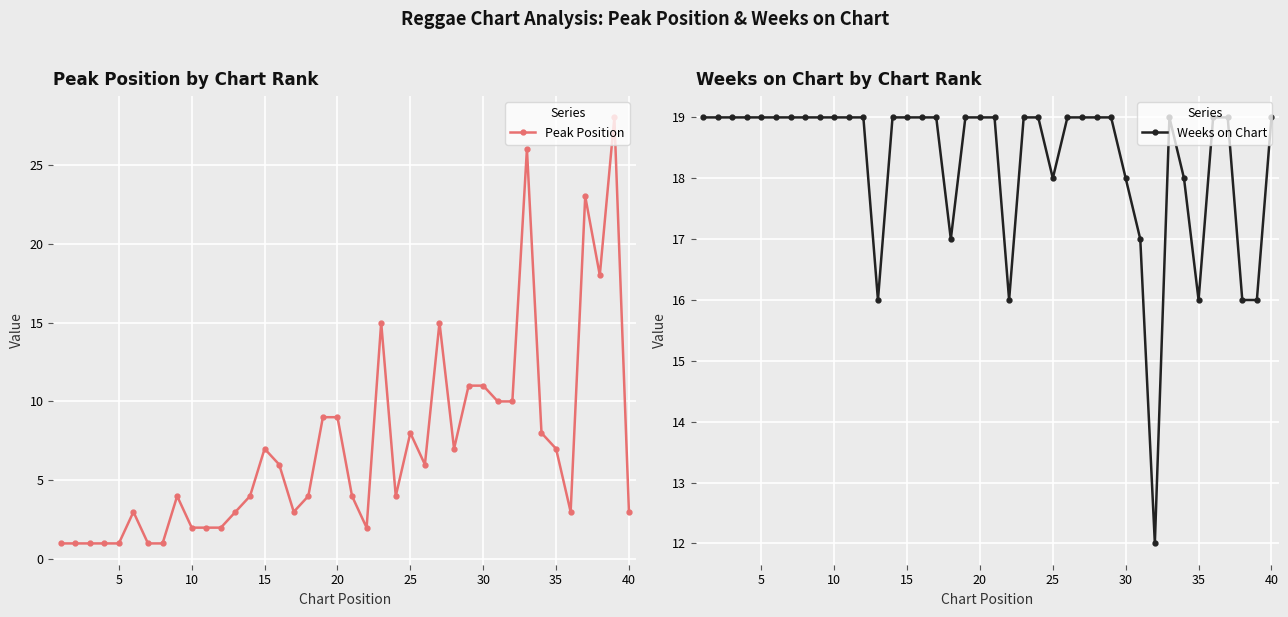

True or false: Weeks on Chart and Peak Position cross at least once.

True